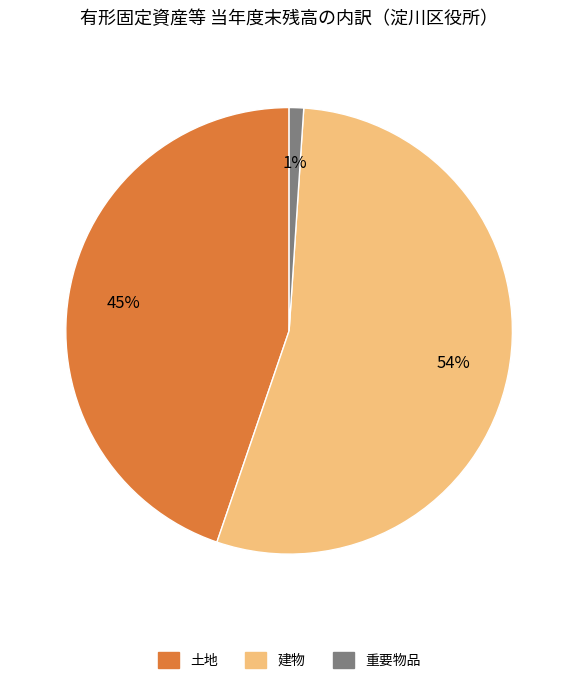

What is the majority slice?

建物